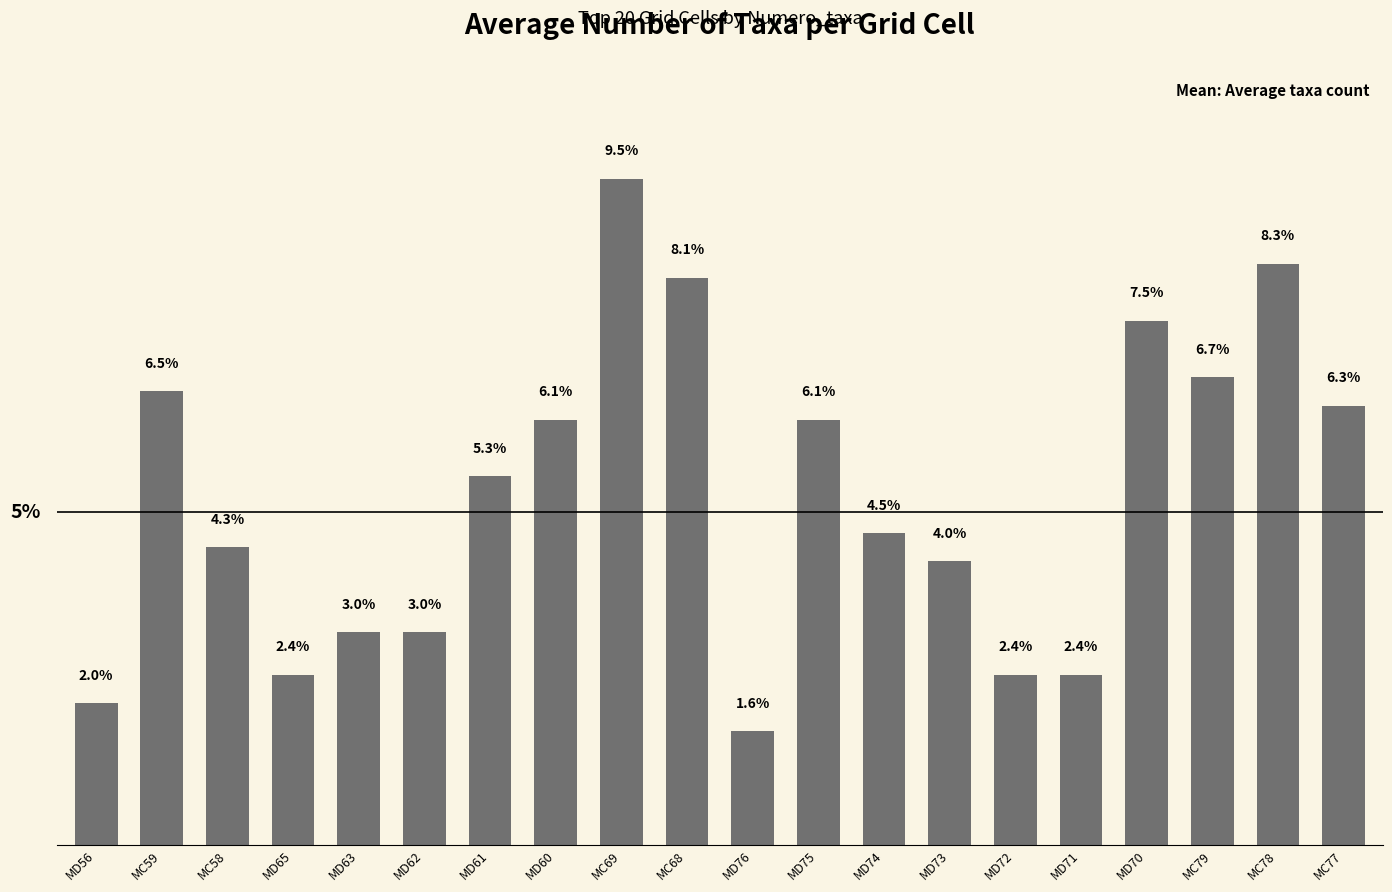

Which label corresponds to the largest value in the chart?

MC69